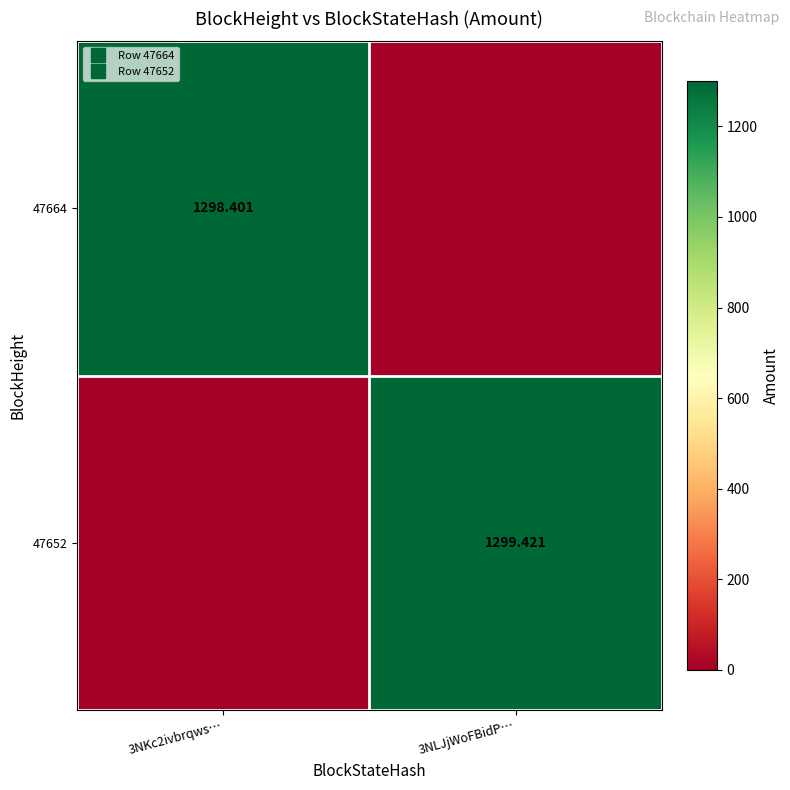

How many values in the 47664 series exceed 1298?

1